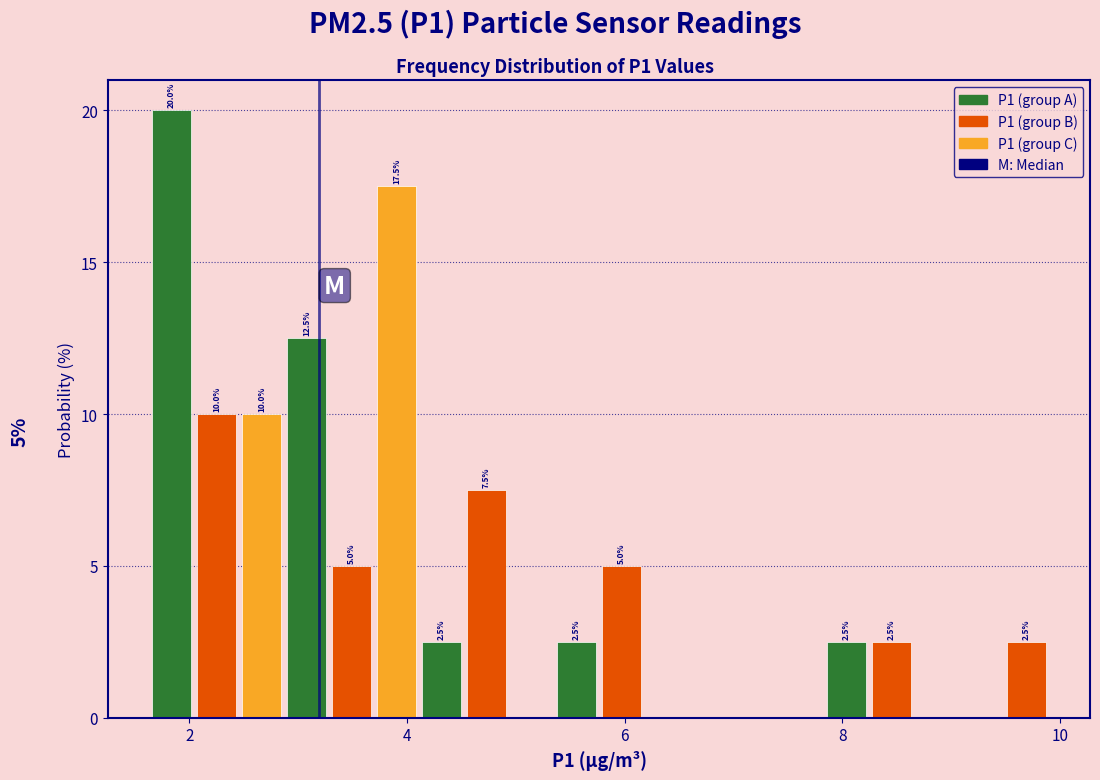

Around what value on the x-axis is the tallest bar? Give the approximate position of its centre, as read against the axis.

1.8